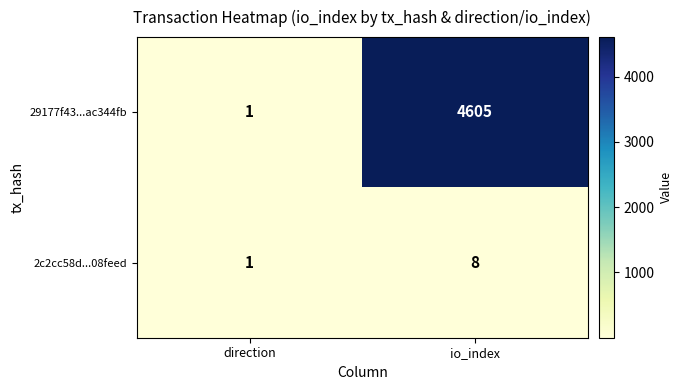

Reading right to left, what are all the values shown in this chart?

29177f43...ac344fb: io_index=4605	direction=1
2c2cc58d...08feed: io_index=8	direction=1